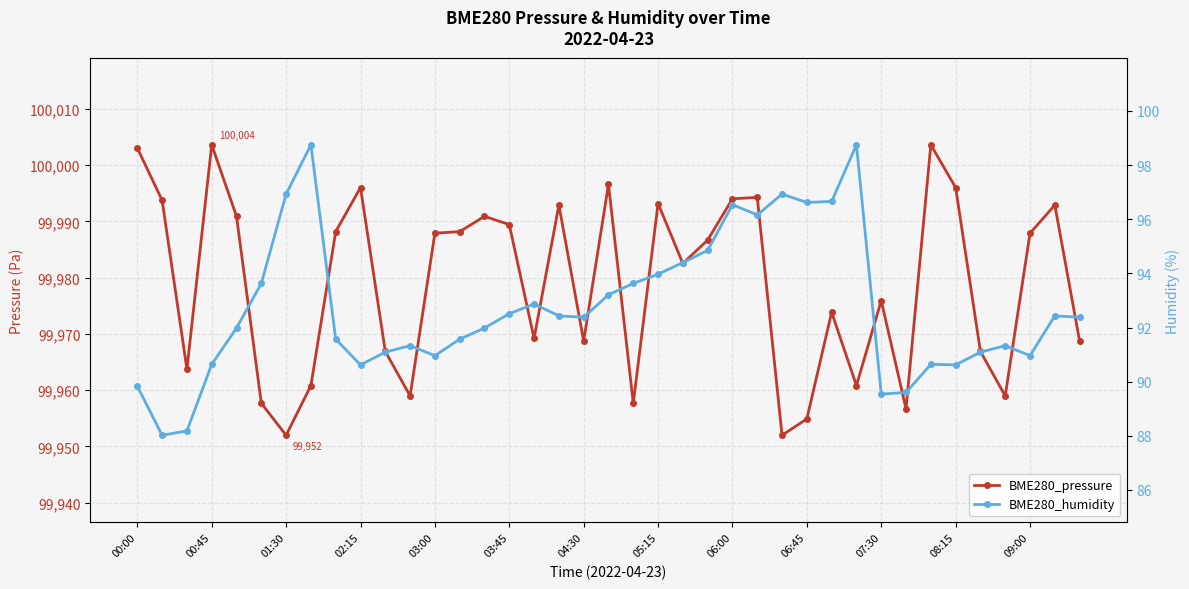

What position from the left is 00:00?

1